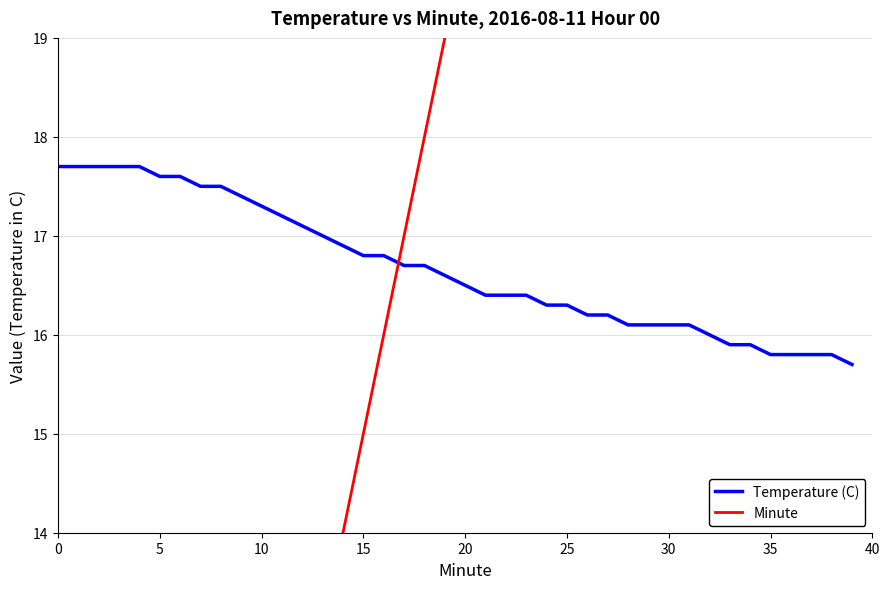

Between 30 and 36, which series saw the biggest shift?

Minute